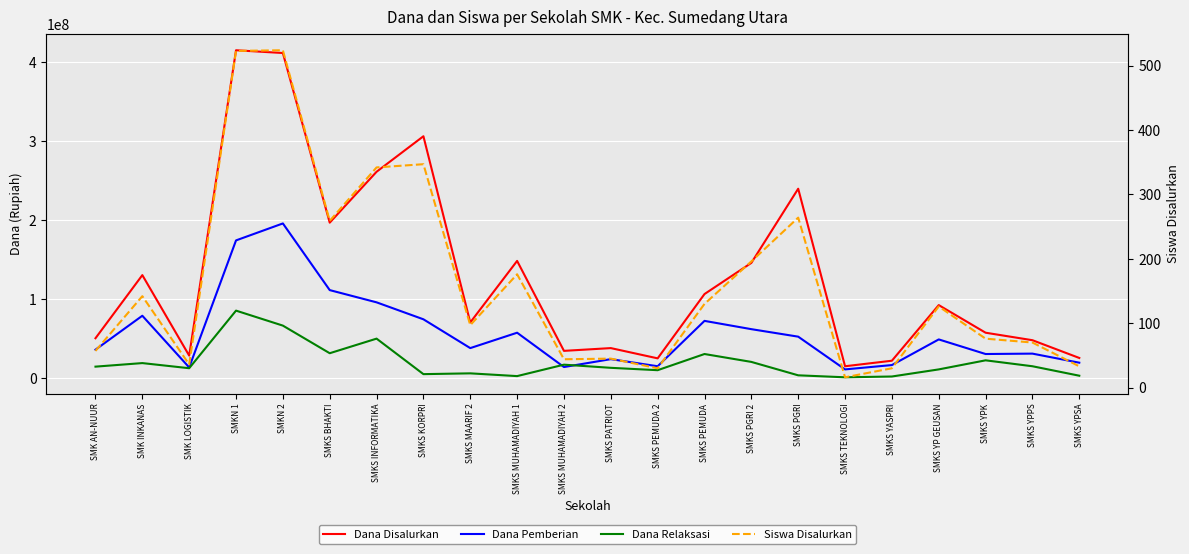

Where is the first local maximum for Siswa Disalurkan?

SMK INKANAS